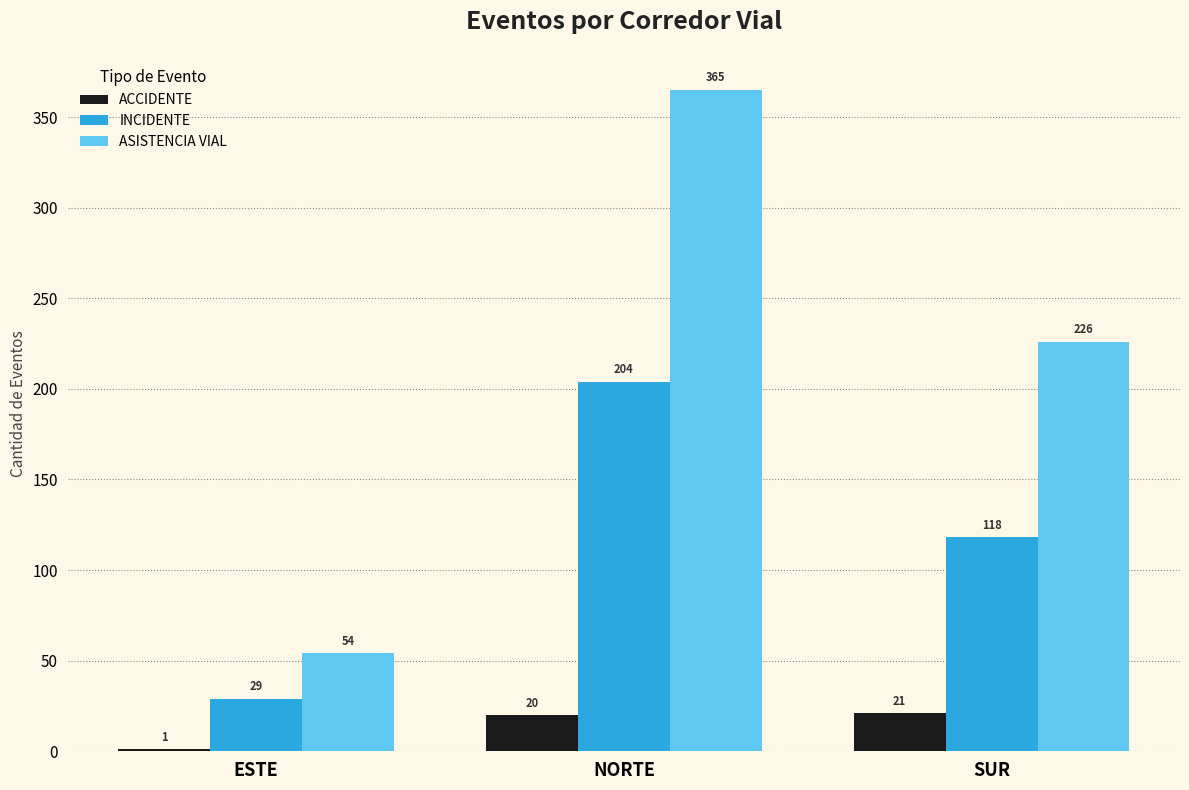

How many groups of bars are there?

3